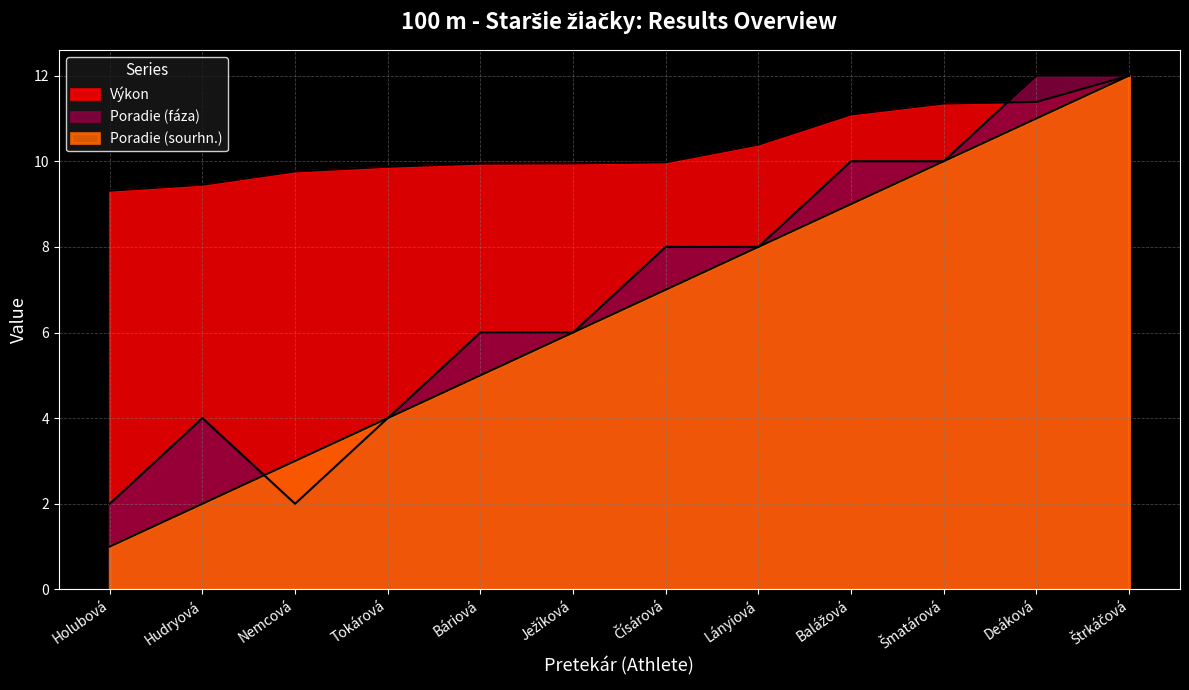

Which series has the widest spread of values?

Poradie (sourhn.)